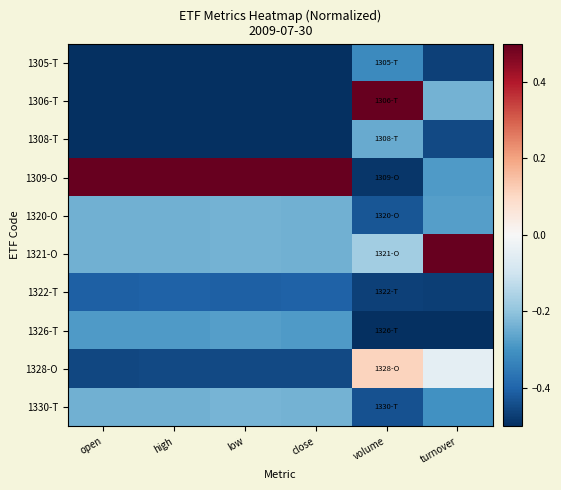

Reading left to right, list all the values displayed in this chart.

1305-T: open=-0.5	high=-0.5	low=-0.5	close=-0.5	volume=-0.3	turnover=-0.5
1306-T: open=-0.5	high=-0.5	low=-0.5	close=-0.5	volume=0.5	turnover=-0.2
1308-T: open=-0.5	high=-0.5	low=-0.5	close=-0.5	volume=-0.3	turnover=-0.5
1309-O: open=0.5	high=0.5	low=0.5	close=0.5	volume=-0.5	turnover=-0.3
1320-O: open=-0.2	high=-0.2	low=-0.2	close=-0.2	volume=-0.4	turnover=-0.3
1321-O: open=-0.2	high=-0.2	low=-0.2	close=-0.2	volume=-0.2	turnover=0.5
1322-T: open=-0.4	high=-0.4	low=-0.4	close=-0.4	volume=-0.5	turnover=-0.5
1326-T: open=-0.3	high=-0.3	low=-0.3	close=-0.3	volume=-0.5	turnover=-0.5
1328-O: open=-0.5	high=-0.5	low=-0.5	close=-0.5	volume=0.1	turnover=-0.0
1330-T: open=-0.2	high=-0.2	low=-0.2	close=-0.2	volume=-0.4	turnover=-0.3